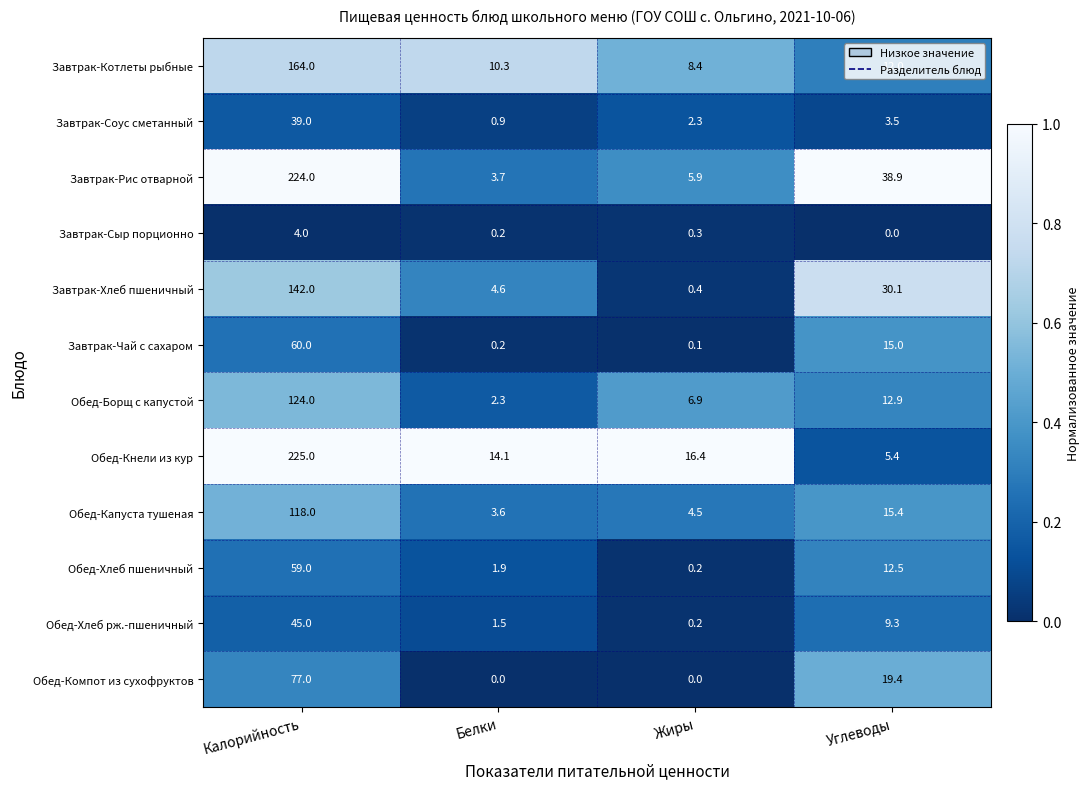

At which label is Обед-Хлеб рж.-пшеничный closest to 22?

Углеводы